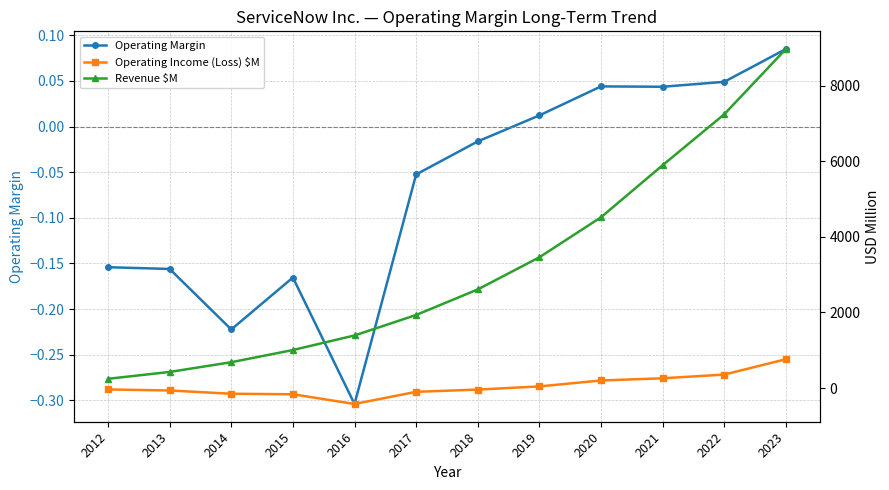

What is the lowest value of the Revenue $M series?

244.0